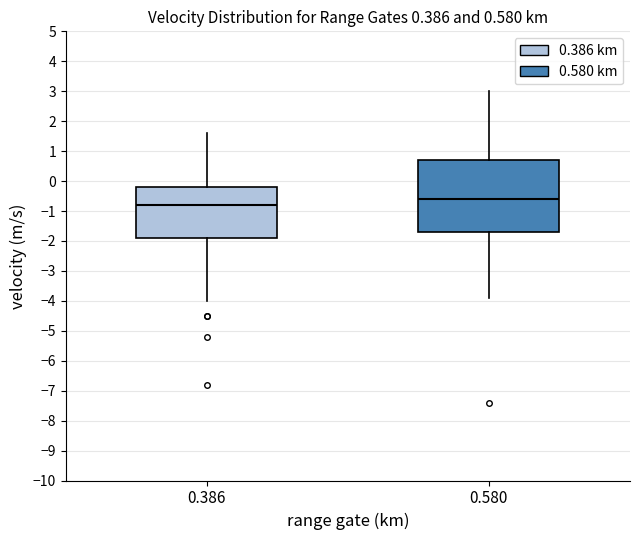

Which box's median line is the highest?

0.580